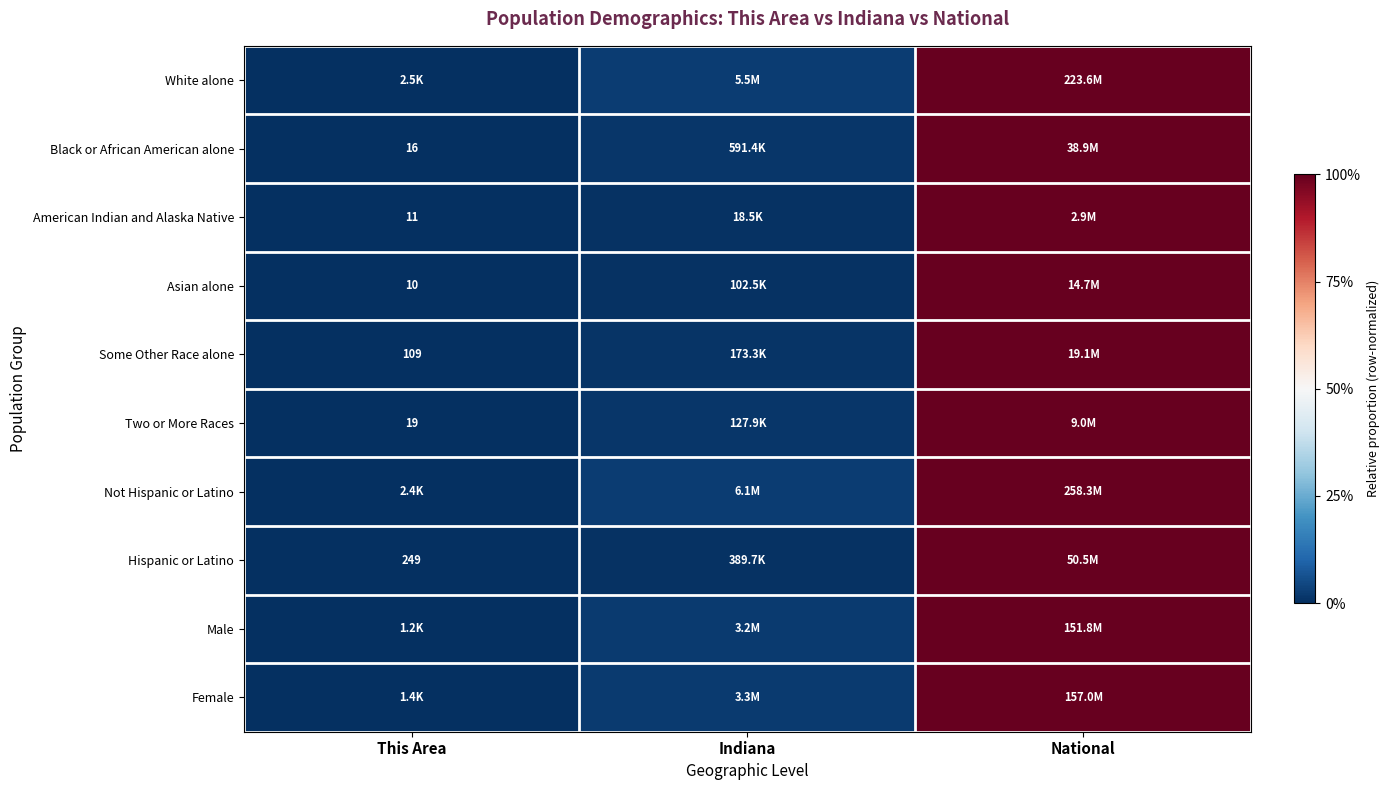

What is the average value of the Female series?

0.3